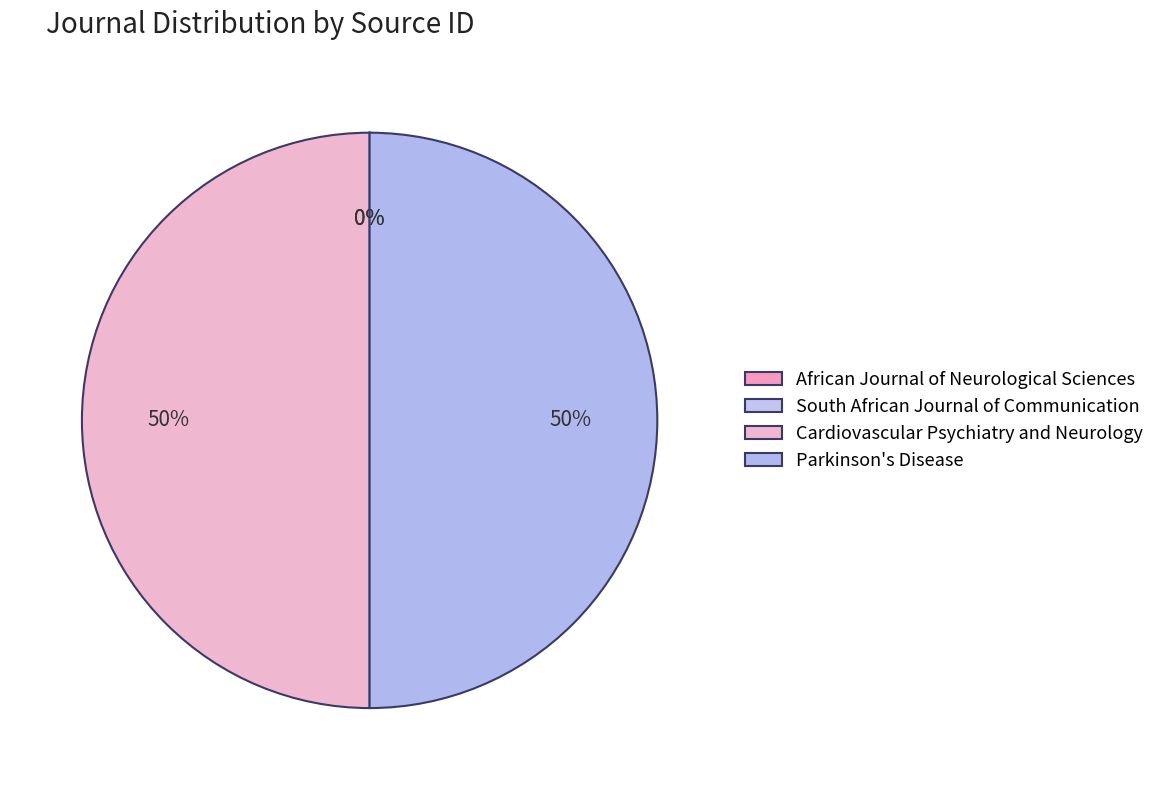

Combined, do South African Journal of Communication and African Journal of Neurological Sciences account for over 50%?

No